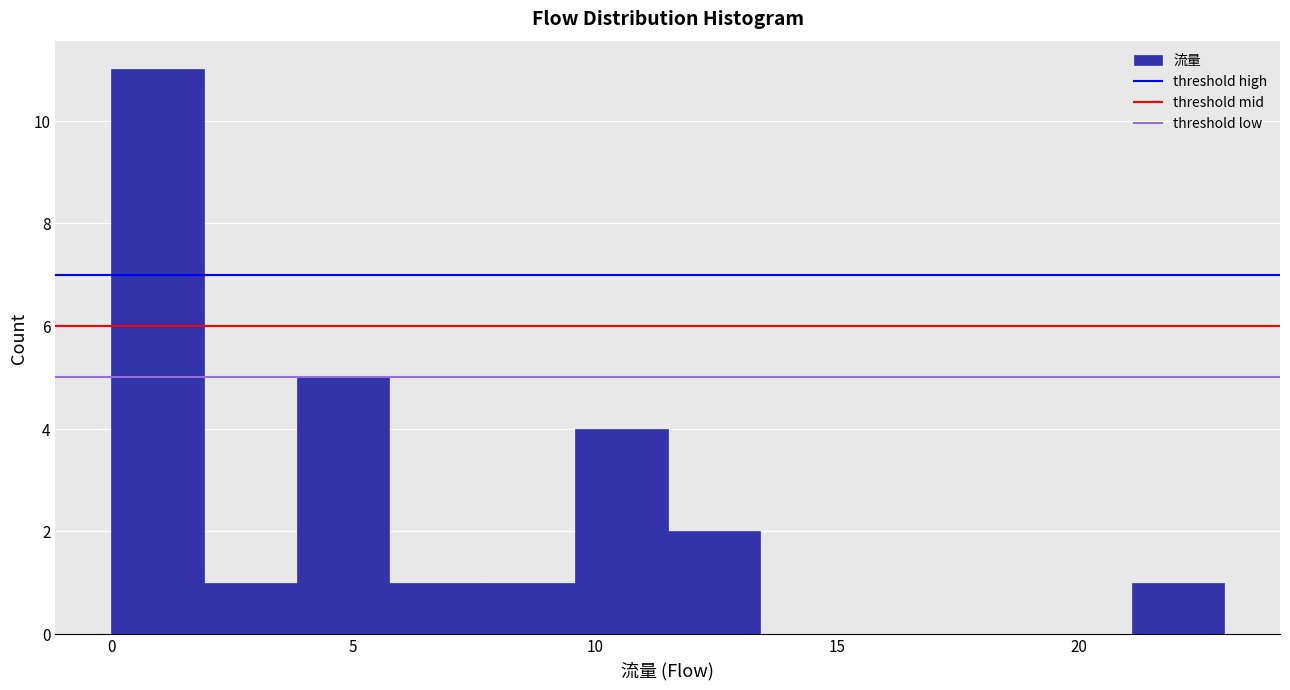

Read against the x-axis, roughly where is the centre of the tallest bar?

1.0